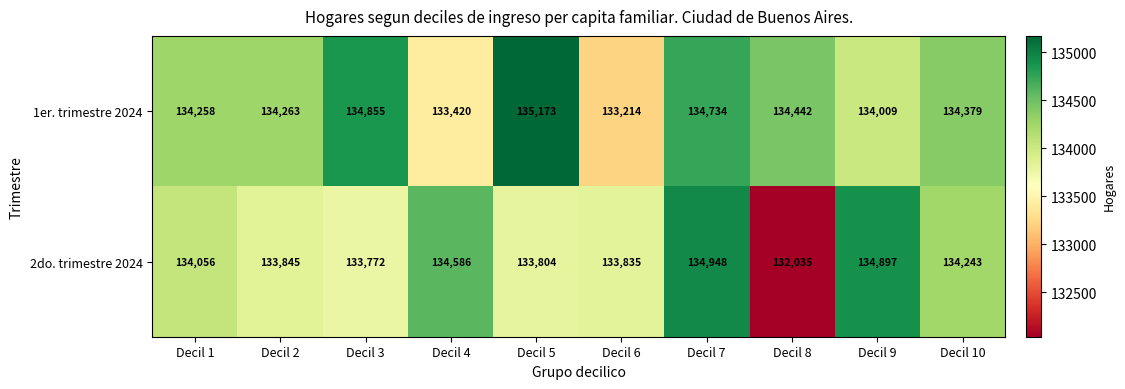

At which label is 1er. trimestre 2024 closest to 134193?

Decil 1